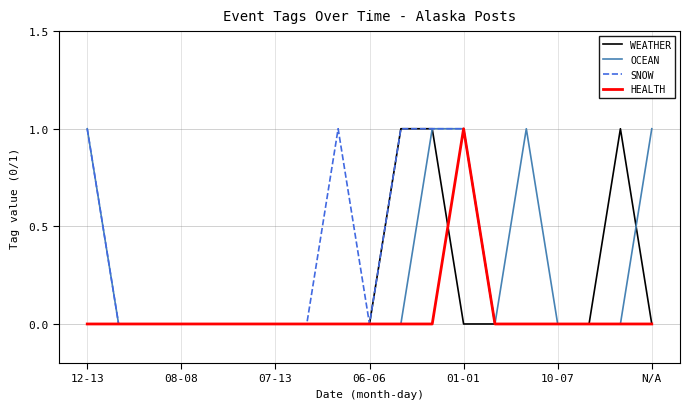

Which category has the highest value in the HEALTH series?

01-01